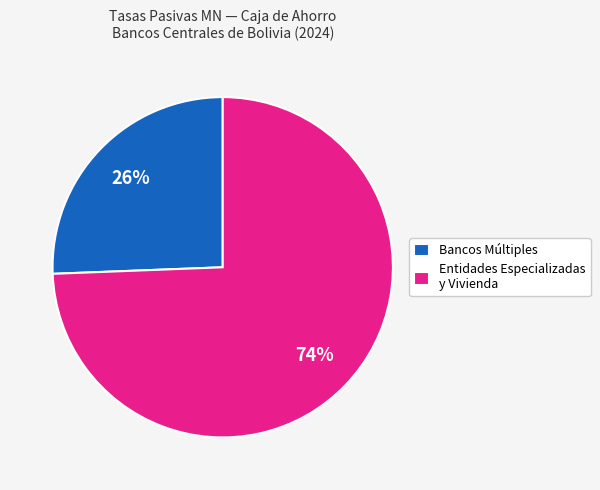

To the nearest percent, what percentage of the pie is Entidades Especializadas y Vivienda?

74%